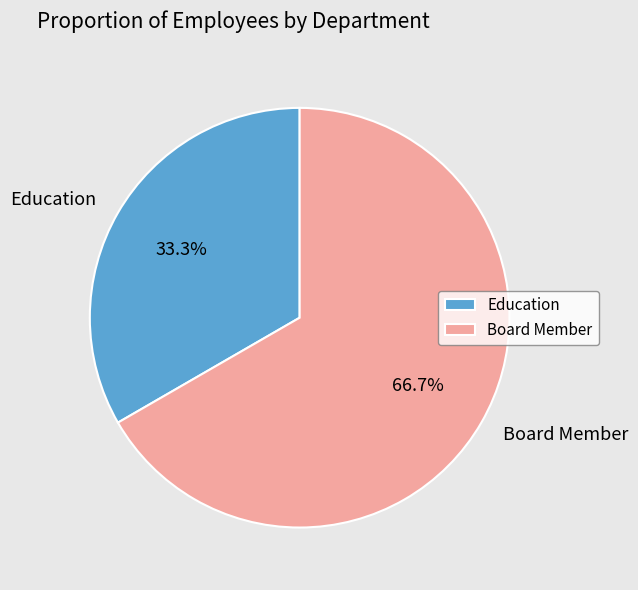

How many segments does this pie chart have?

2